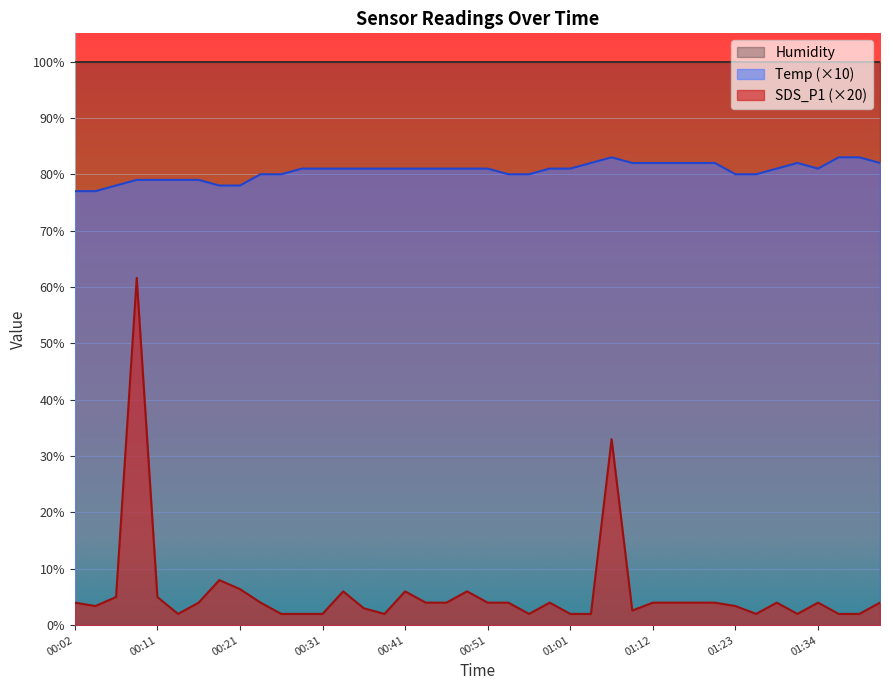

Which label corresponds to the smallest value in the chart?

00:14